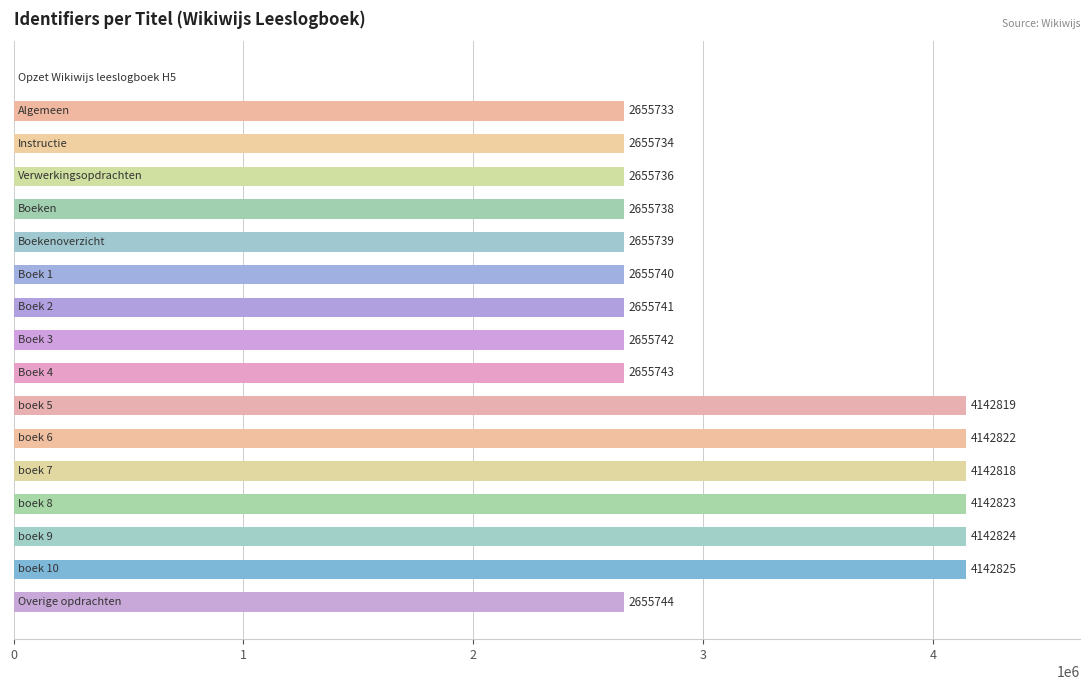

What is the sum of all values?

51414321